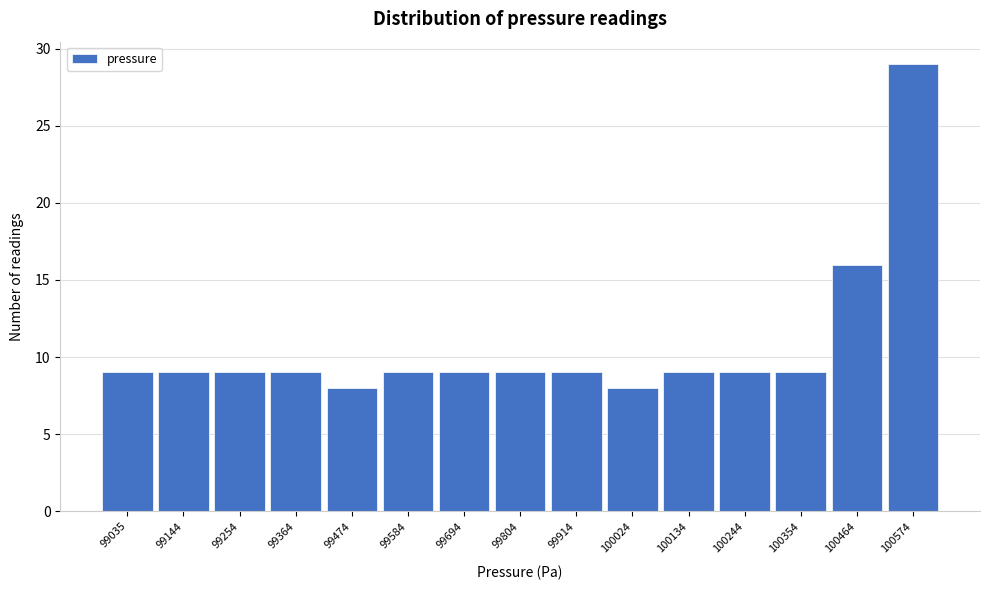

Reading left to right, transcribe all the data shown in this chart.

99035=9	99144=9	99254=9	99364=9	99474=8	99584=9	99694=9	99804=9	99914=9	100024=8	100134=9	100244=9	100354=9	100464=16	100574=29